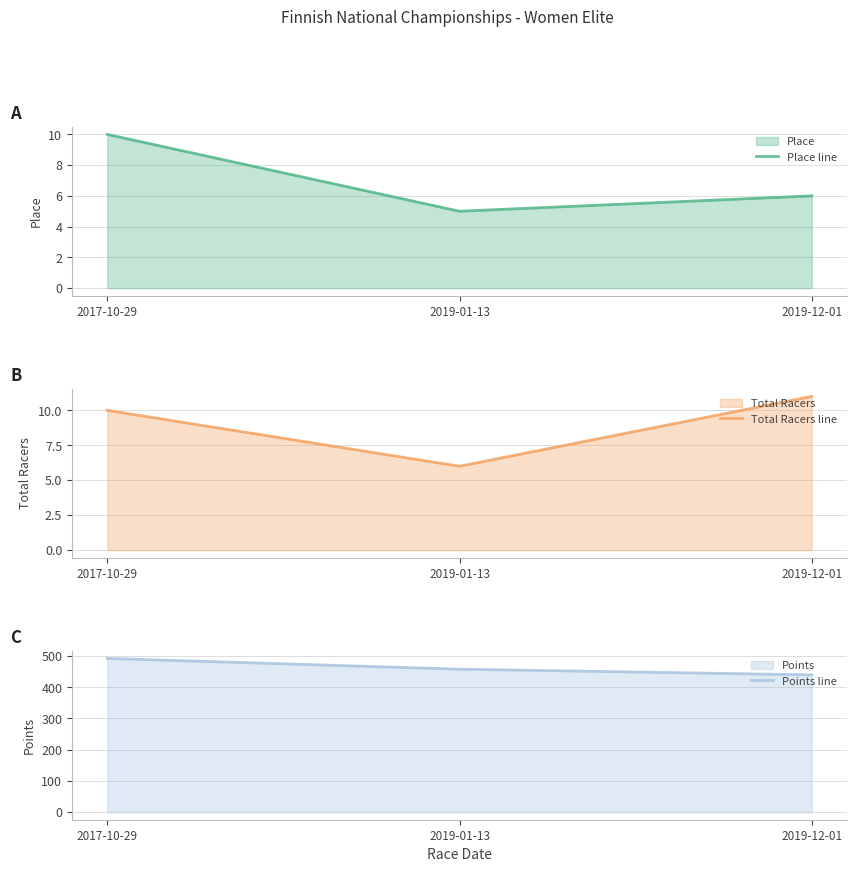

Reading left to right, list all the values displayed in this chart.

Place line: 10.0	5.0	6.0
Total Racers line: 10.0	6.0	11.0
Points line: 492.8	458.2	440.0